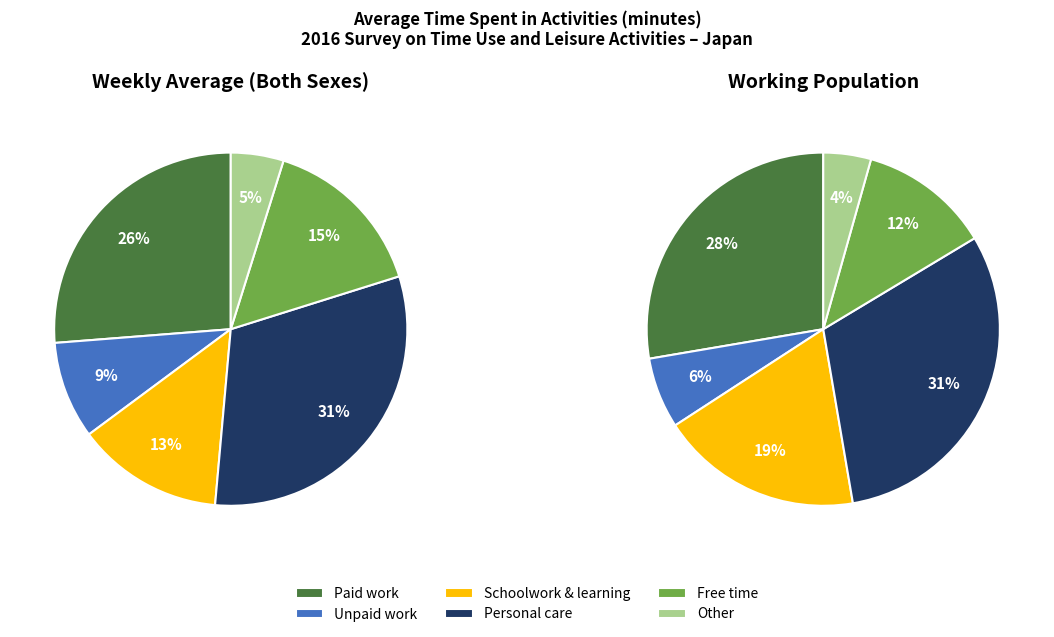

The Unpaid work slice represents 9% of the pie. True or false?

True